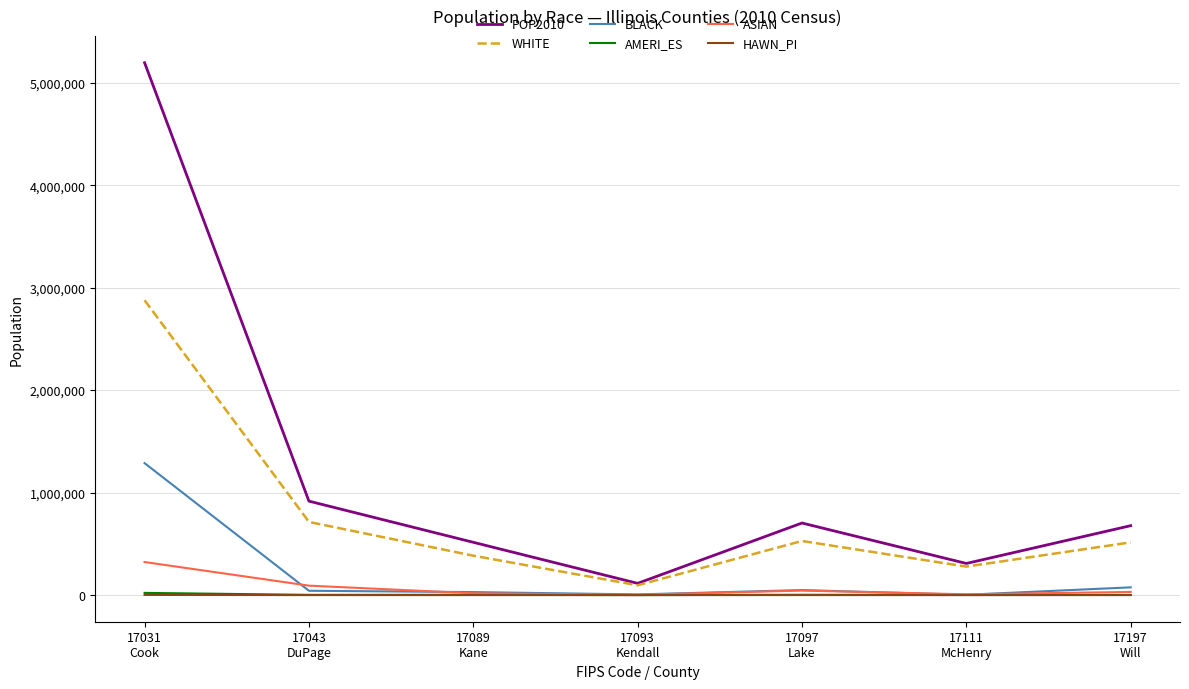

True or false: HAWN_PI and POP2010 cross at least once.

False